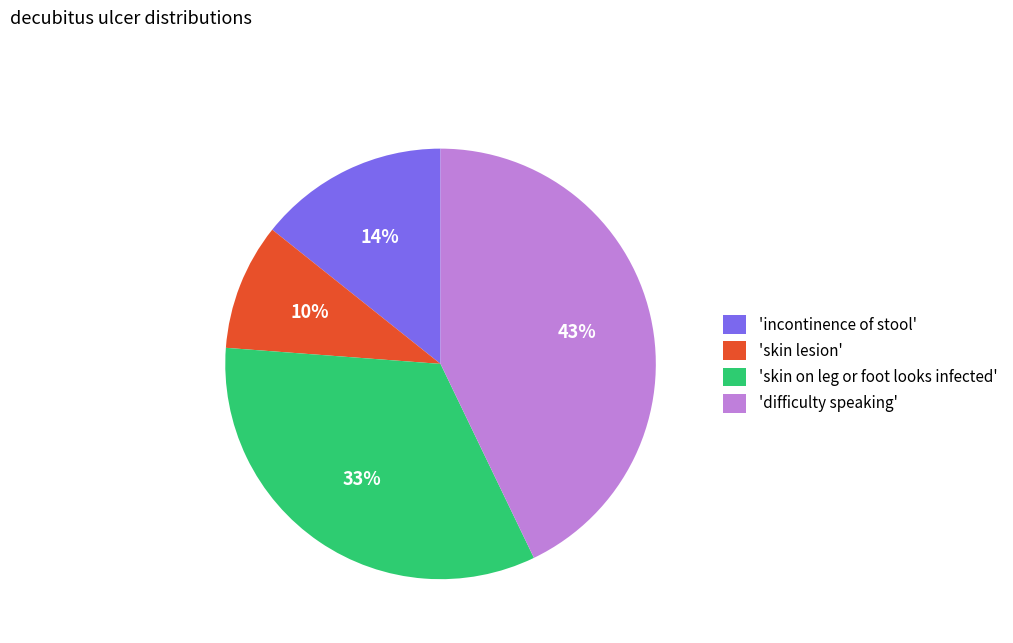

Between 'skin lesion' and 'incontinence of stool', which is larger?

'incontinence of stool'